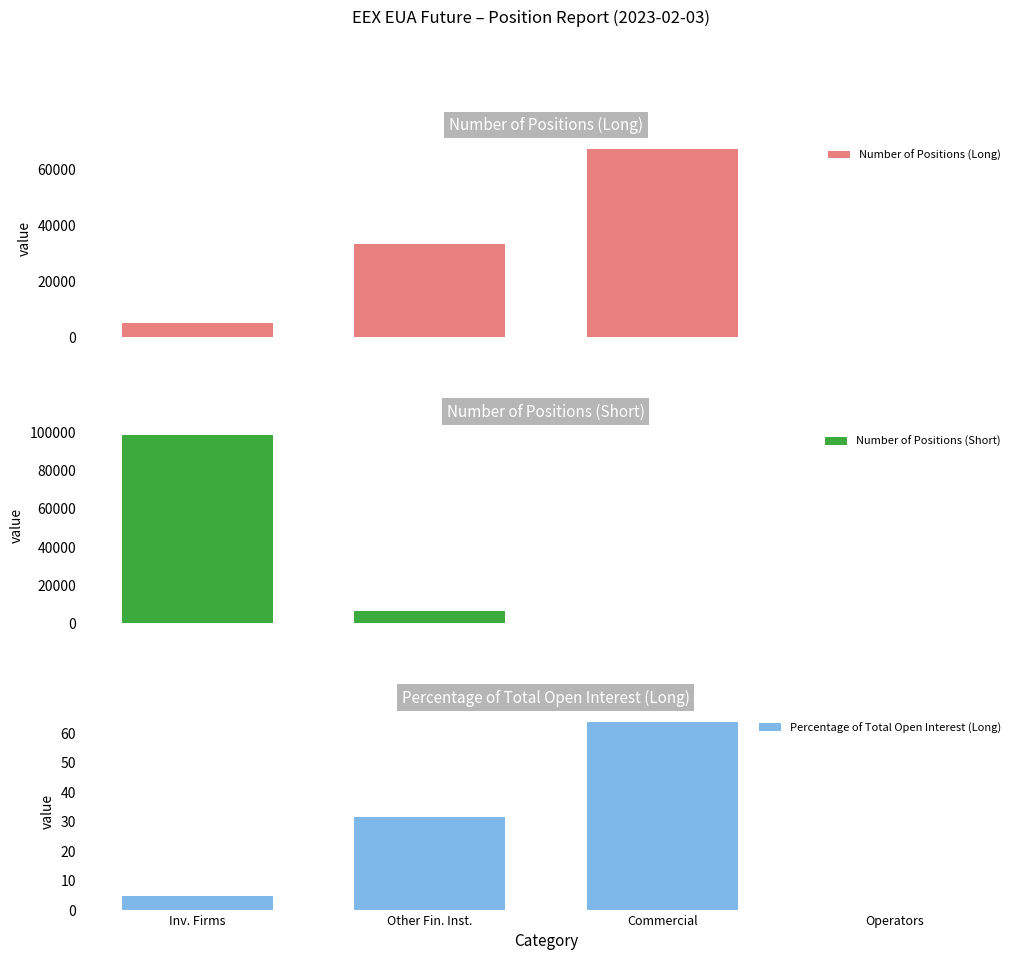

Which has a higher value, Other Fin. Inst. or Operators?

Other Fin. Inst.